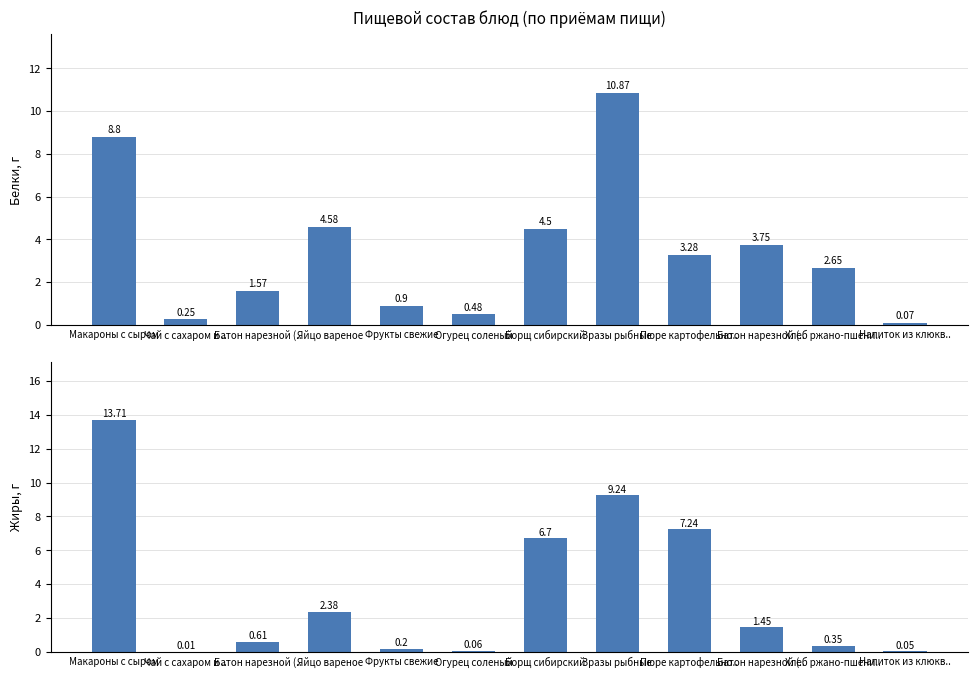

Where does the Белки series first go above 3?

Макароны с сыром